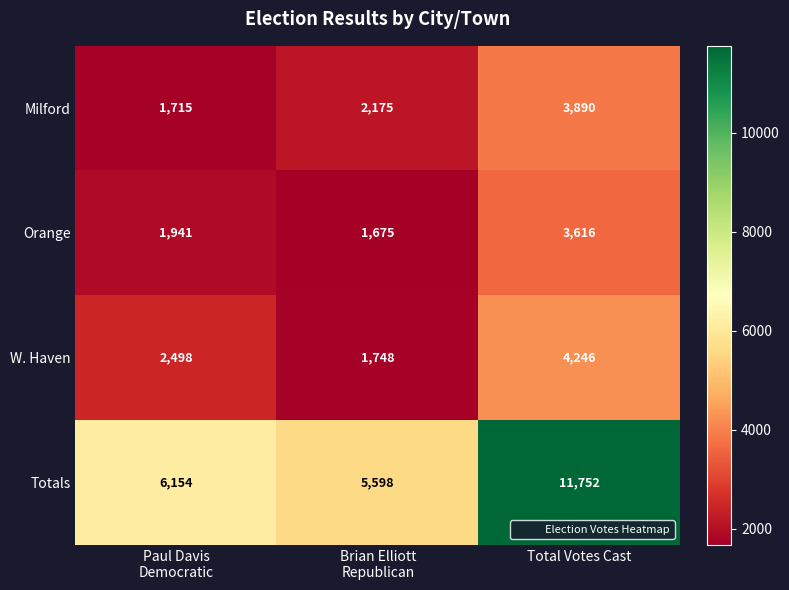

Count the Milford values in the range 1715 to 3890.

3